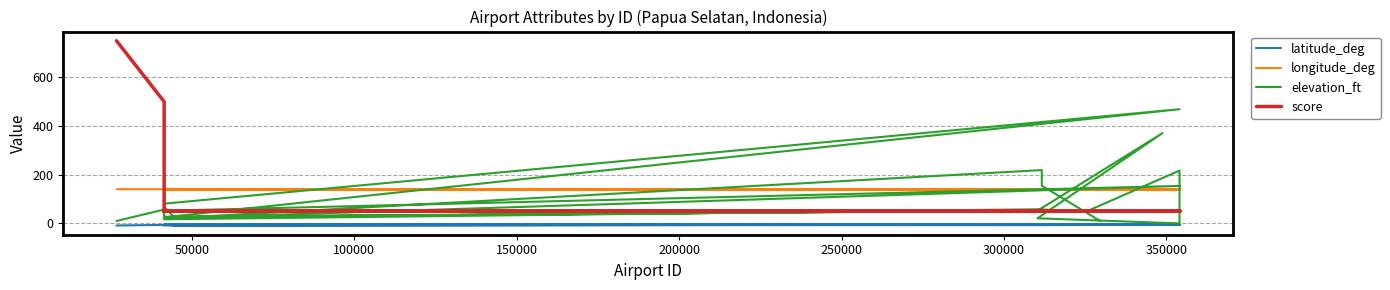

How many data points in elevation_ft are above 53?

13